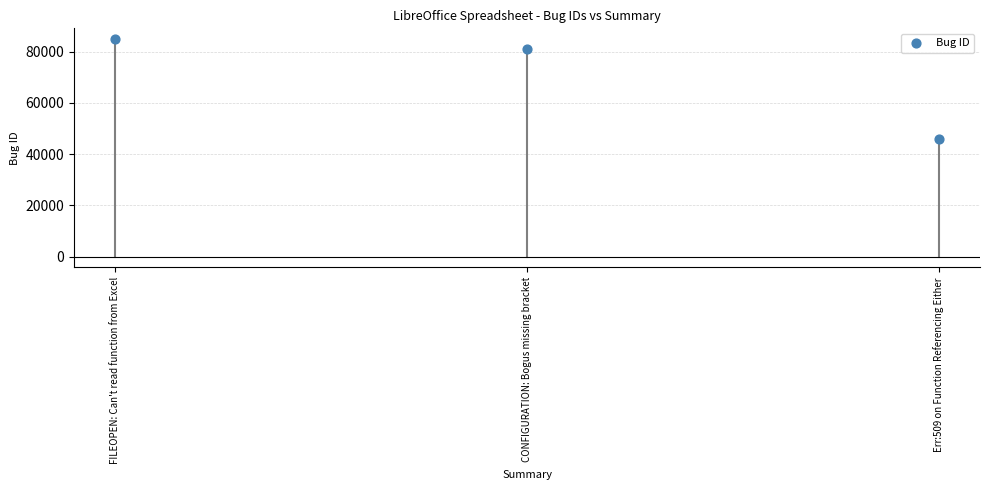

What Y value in the scatter plot is closest to 65326?

80956